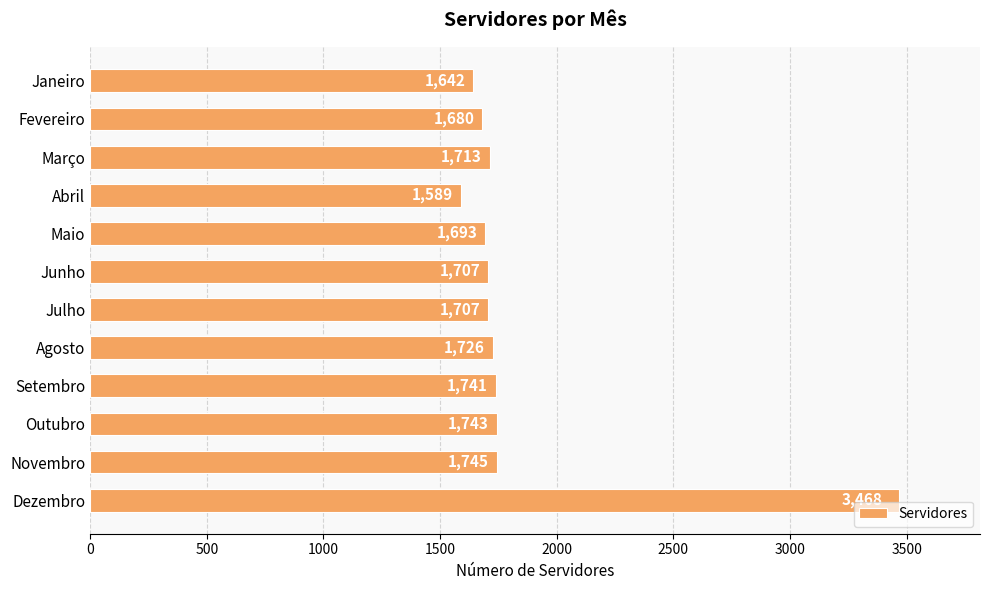

The value at Janeiro is 979. True or false?

False